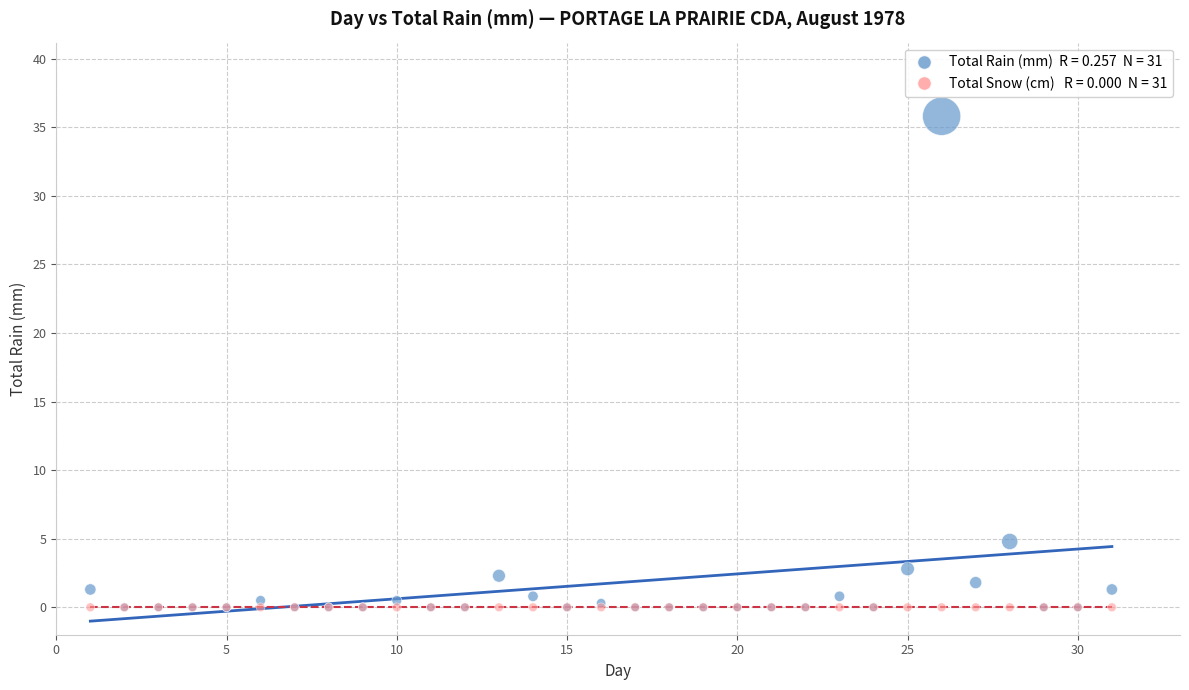

Across all series, what Y value is closest to 17?

4.8